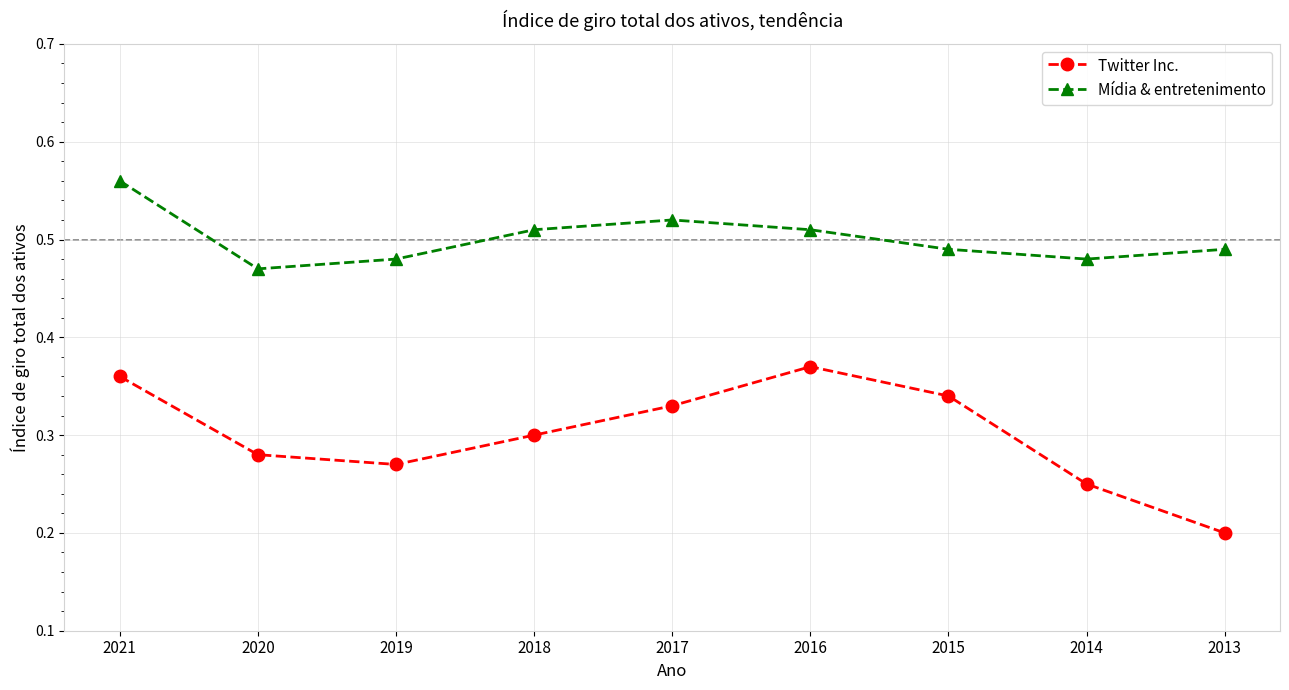

What is the sum of all Twitter Inc. values?

2.7